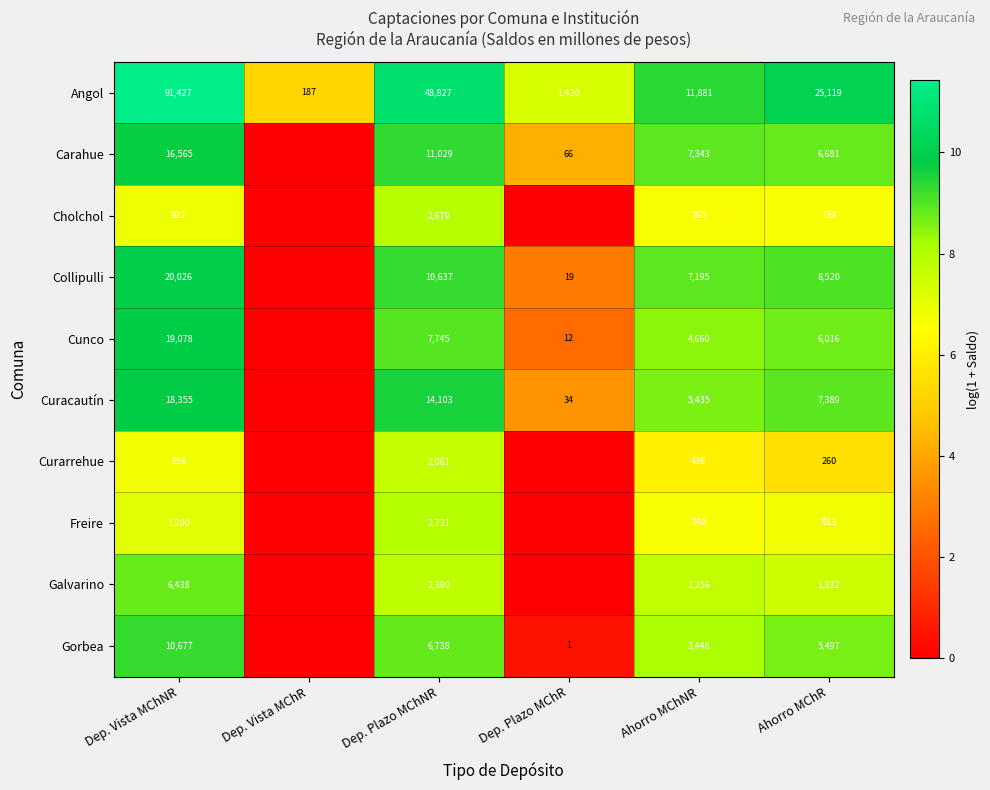

What is the spread (max minus min) of values at Dep. Plazo MChNR?

46766